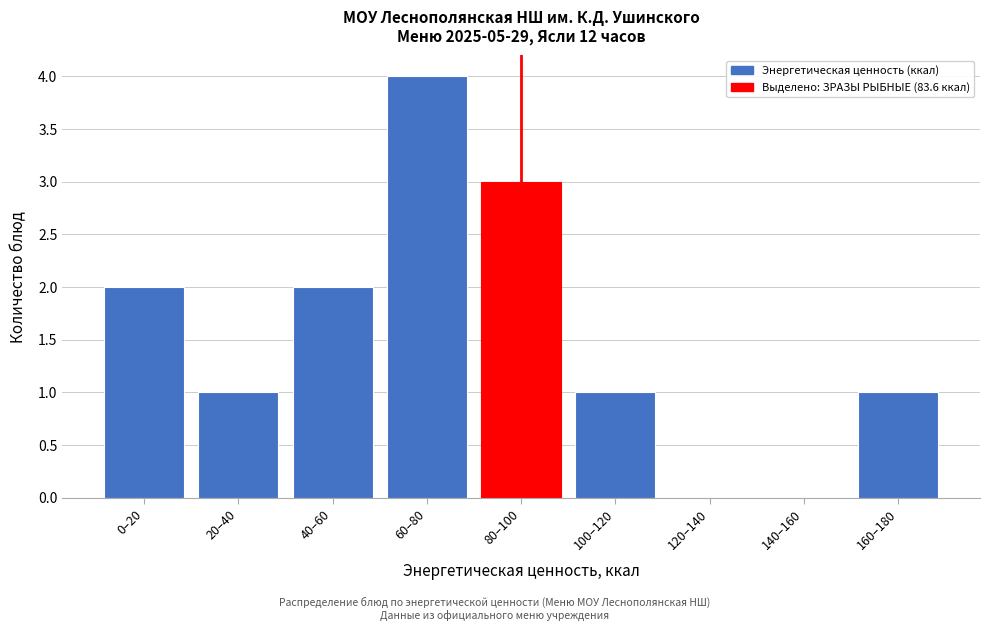

Reading left to right, list all the values displayed in this chart.

0–20=2	20–40=1	40–60=2	60–80=4	80–100=3	100–120=1	120–140=0	140–160=0	160–180=1